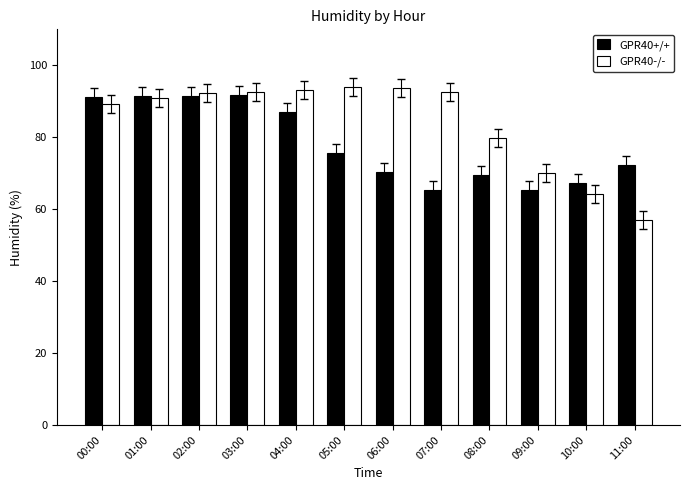

Which label corresponds to the smallest value in the chart?

11:00